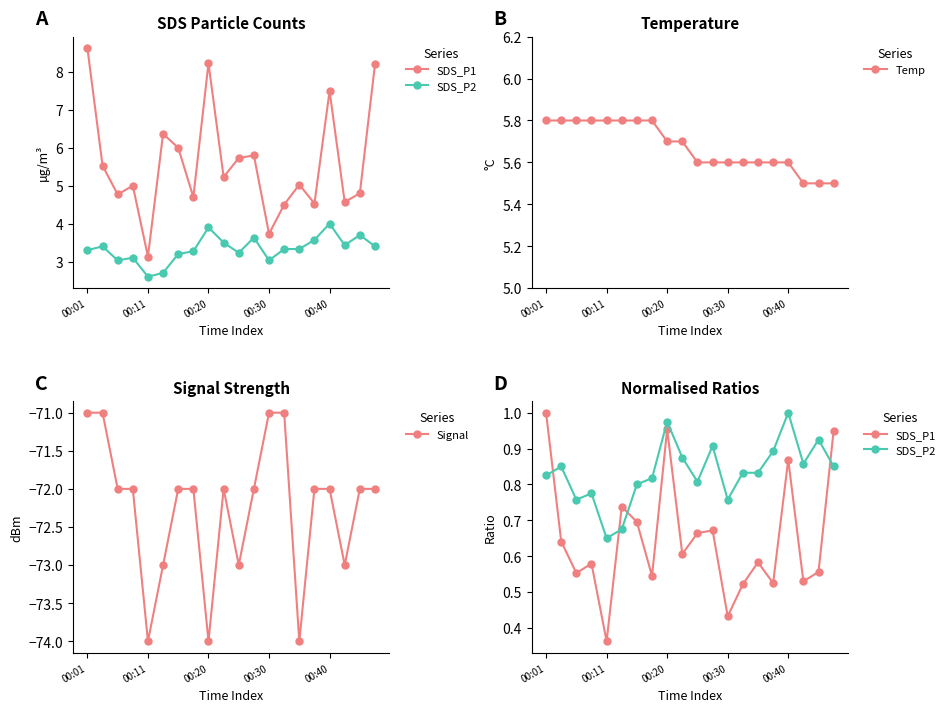

The Temp series shows 9.3 at 00:30. True or false?

False